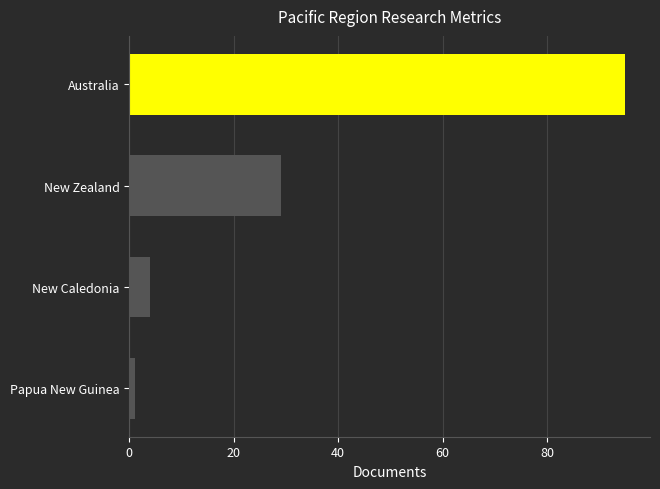

At which category does the chart reach its minimum across all series?

Papua New Guinea